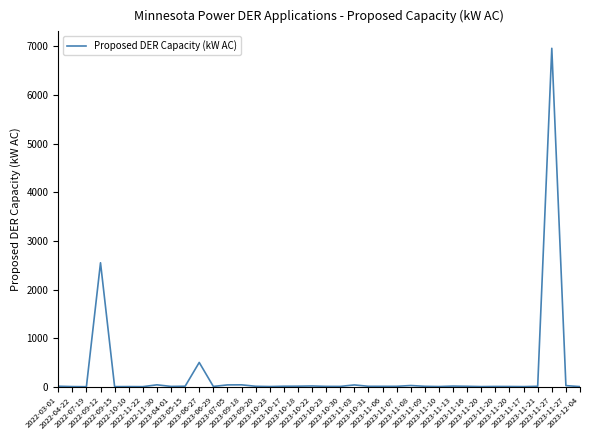

The value at 2023-09-18 is 40.0. True or false?

True